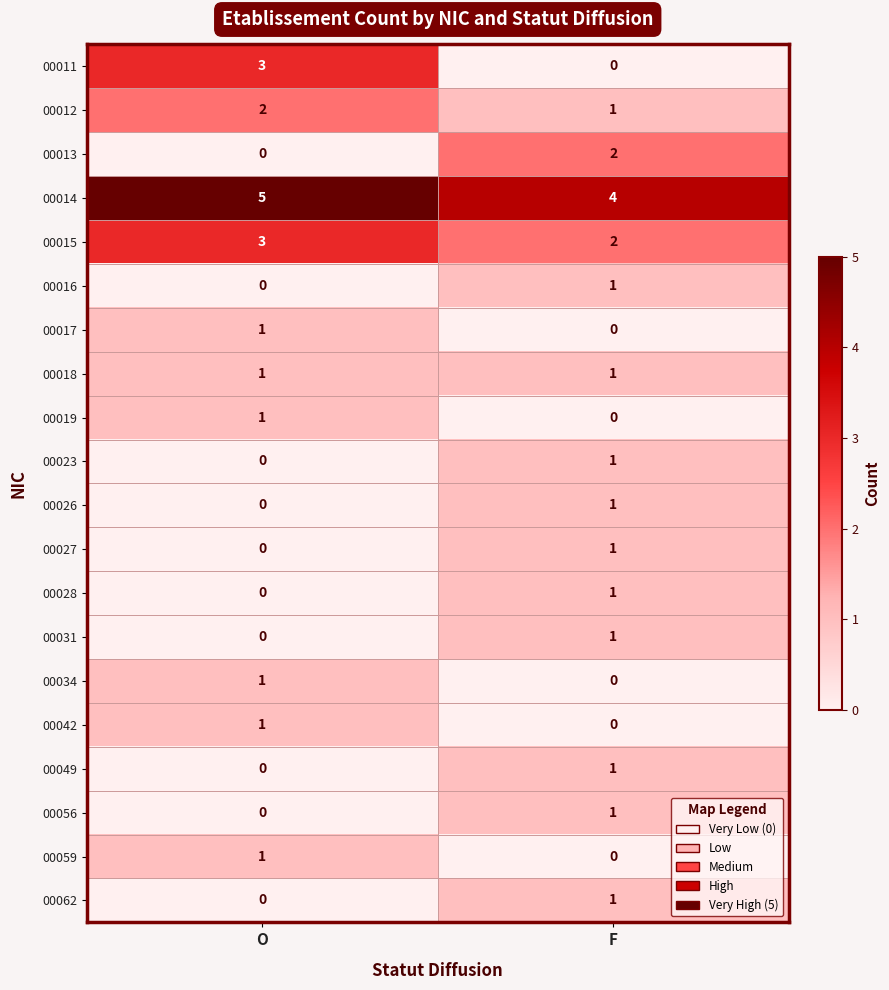

What is the total value across all series at F?

19